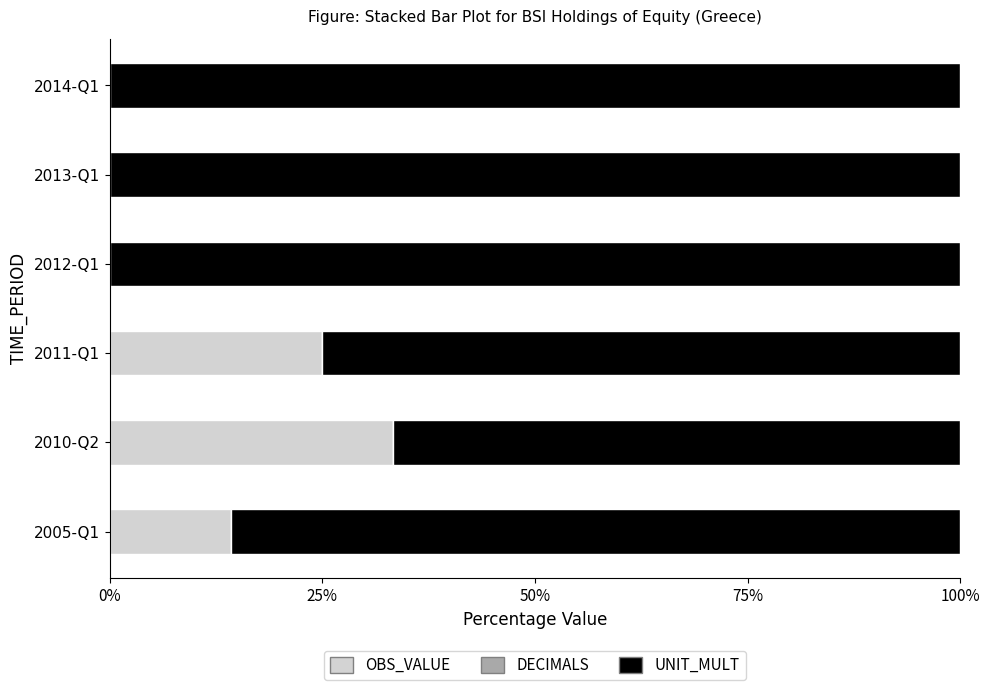

What is the highest value of the OBS_VALUE series?

33.3